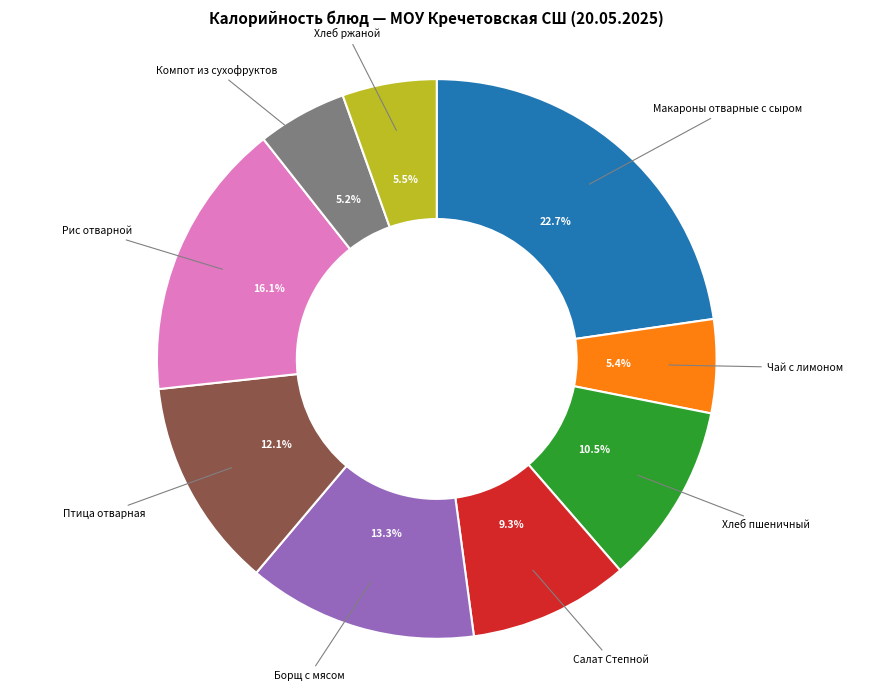

How much of the chart is everything except Борщ с мясом?

86.7%